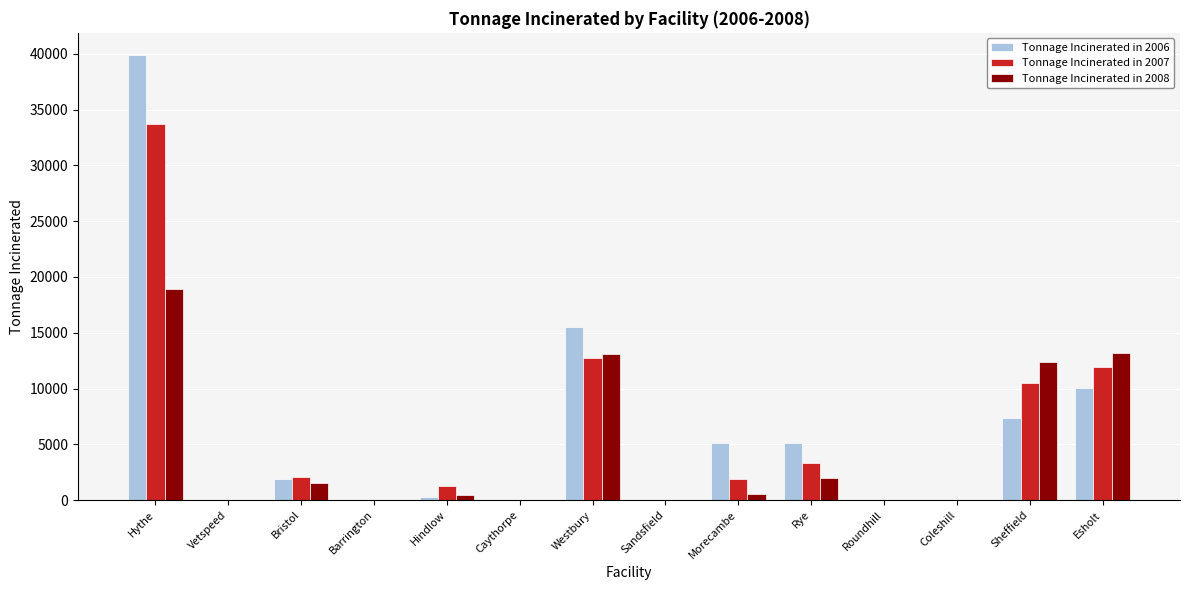

What is the greatest value displayed?

39885